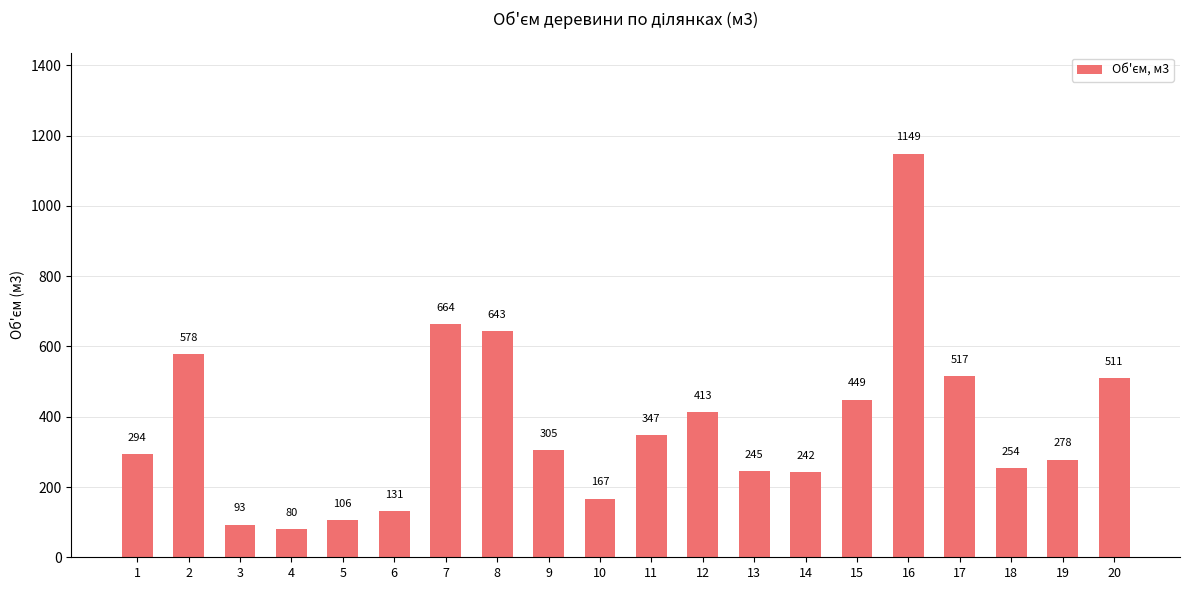

List the labels in order of value, smallest first.

4, 3, 5, 6, 10, 14, 13, 18, 19, 1, 9, 11, 12, 15, 20, 17, 2, 8, 7, 16